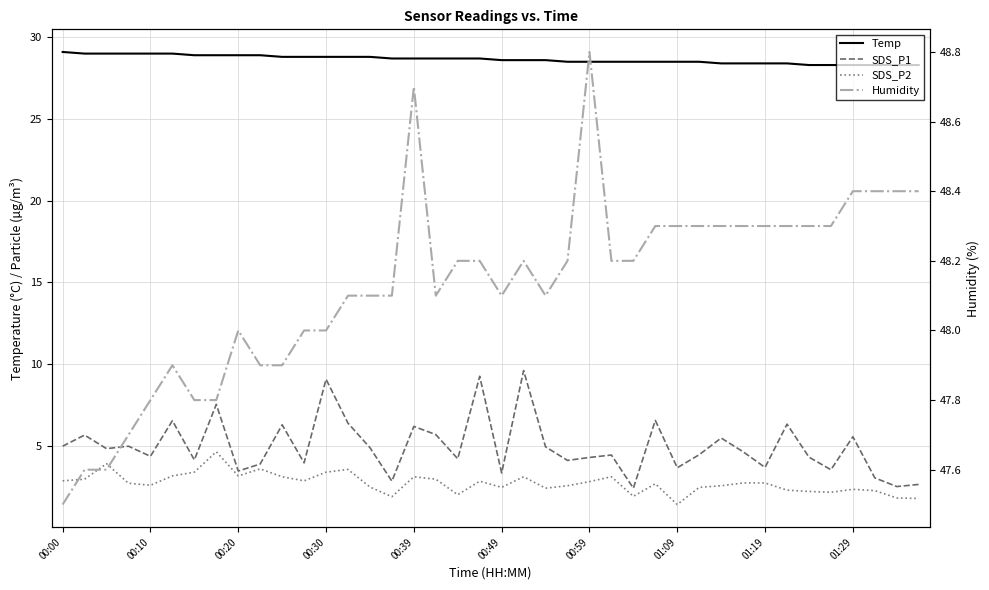

How many values in the SDS_P1 series exceed 4?

28